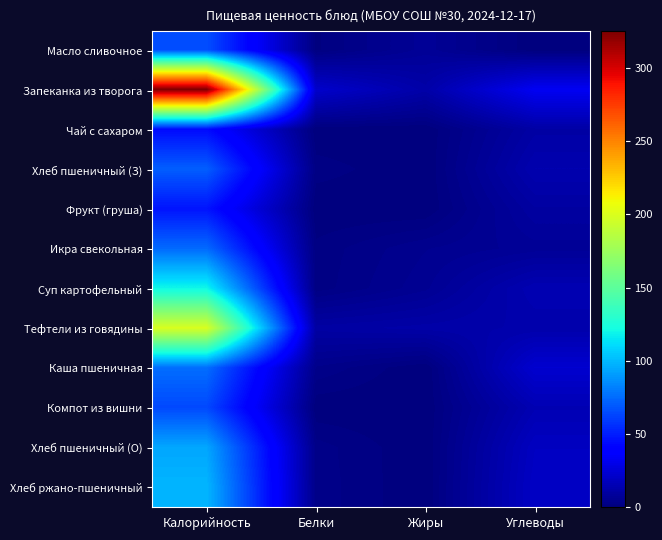

At how many categories does at least one series exceed 94?

1